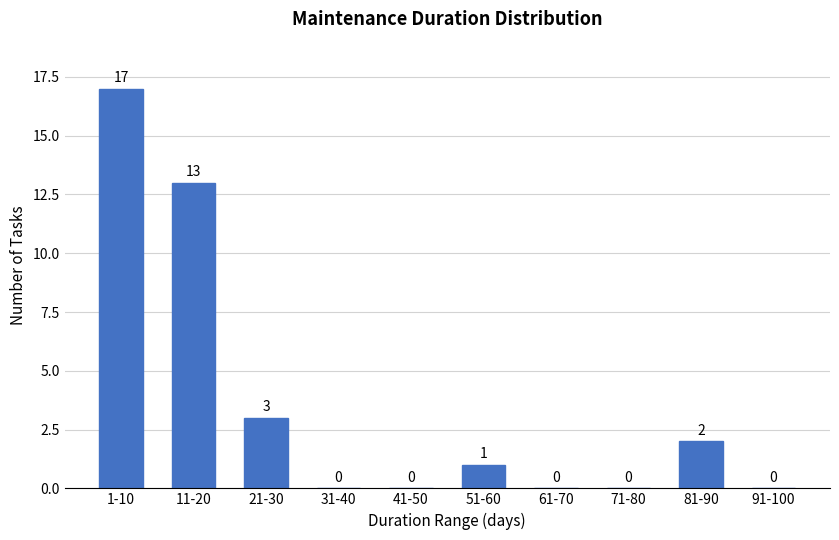

Reading left to right, transcribe all the data shown in this chart.

1-10=17	11-20=13	21-30=3	31-40=0	41-50=0	51-60=1	61-70=0	71-80=0	81-90=2	91-100=0